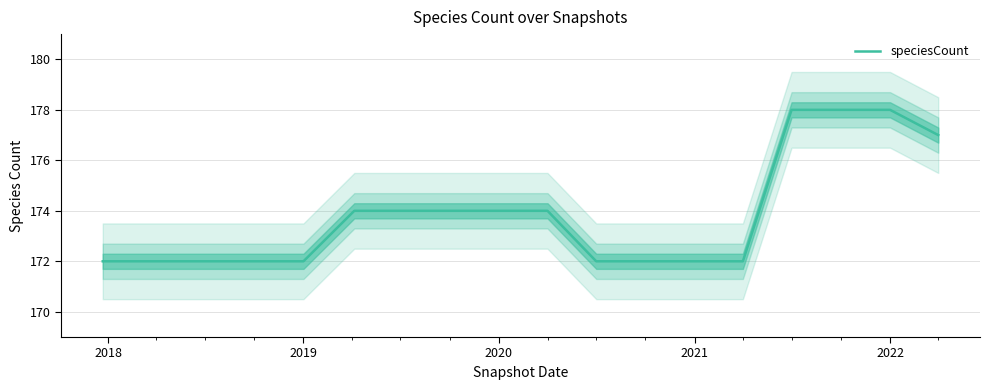

Is it true that the value at 6 is 63?

False